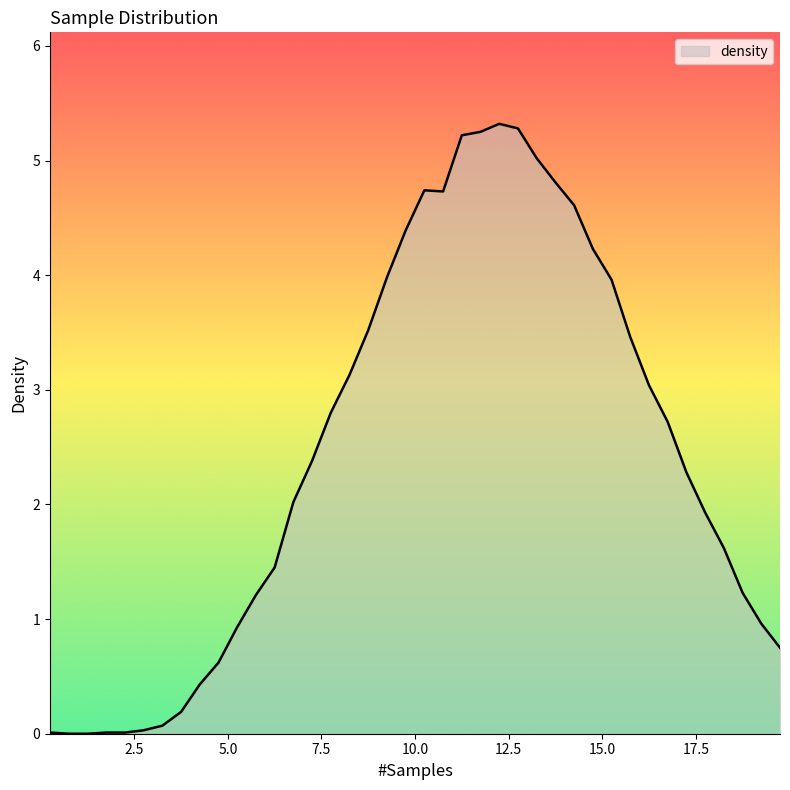

What is the difference between the maximum and minimum values?

5.3